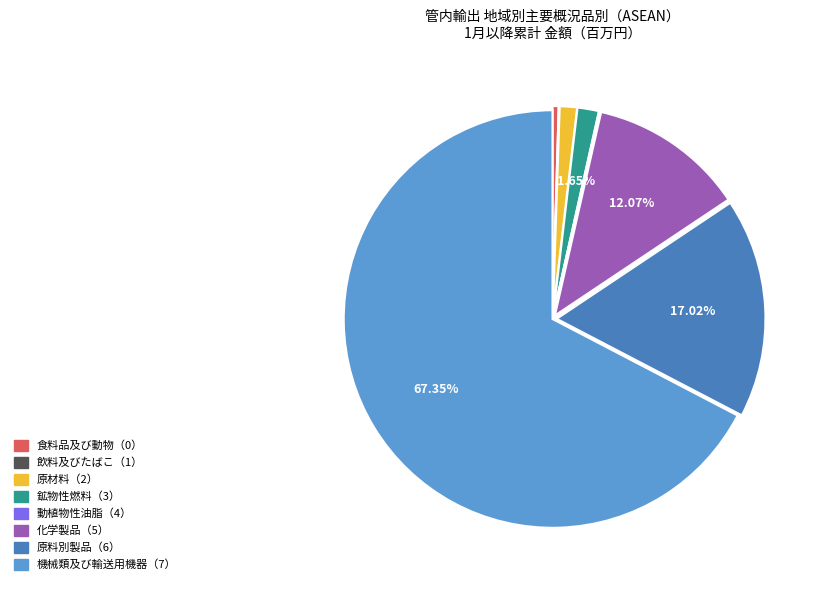

Is 機械類及び輸送用機器（7） the majority of the pie?

Yes